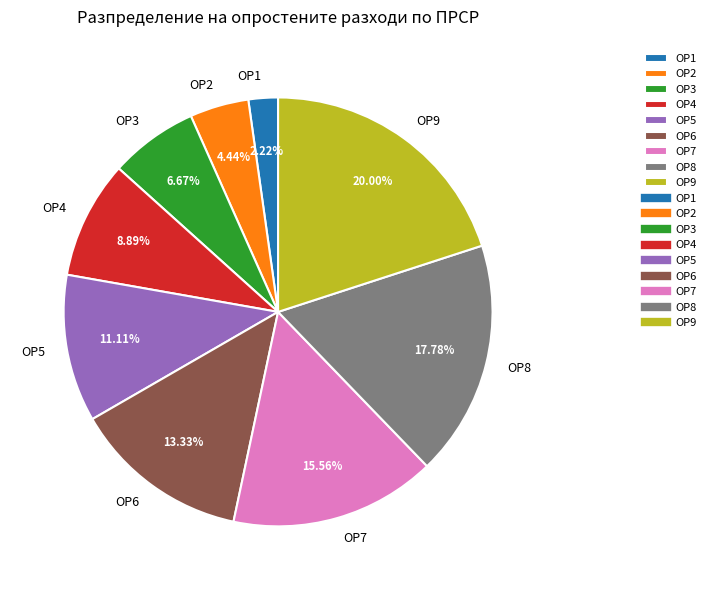

Is the sum of ОР6 and ОР3 greater than half?

No